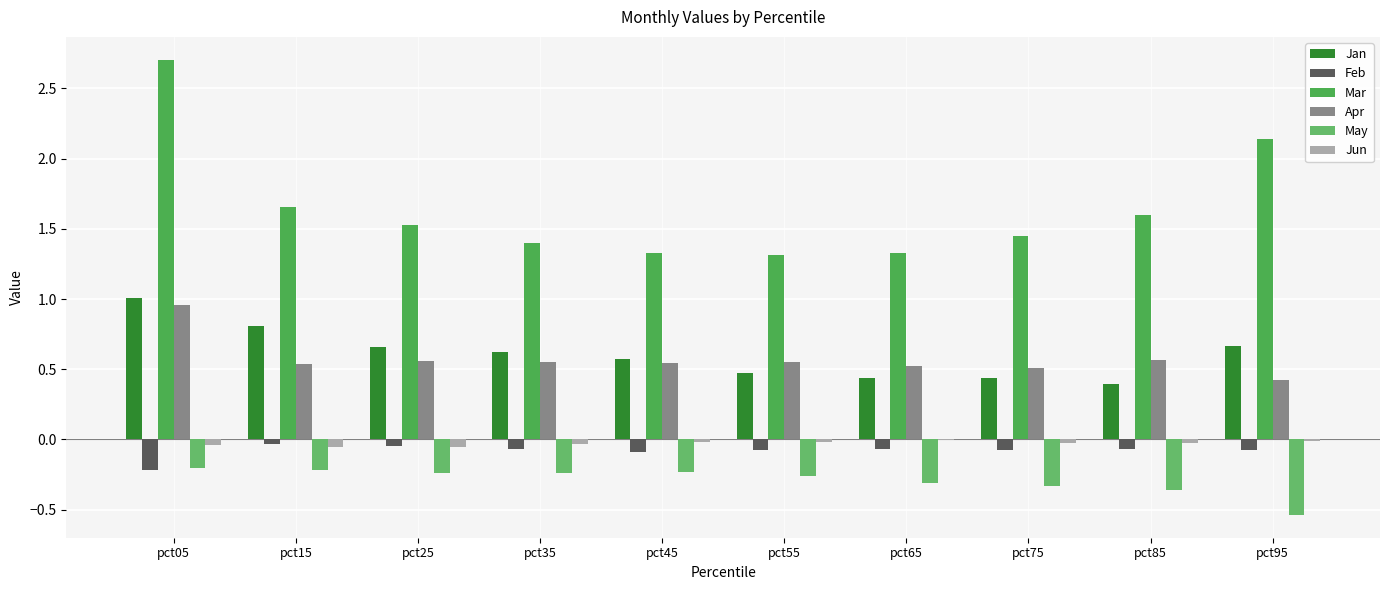

What are all the series names shown in the legend?

Jan, Feb, Mar, Apr, May, Jun